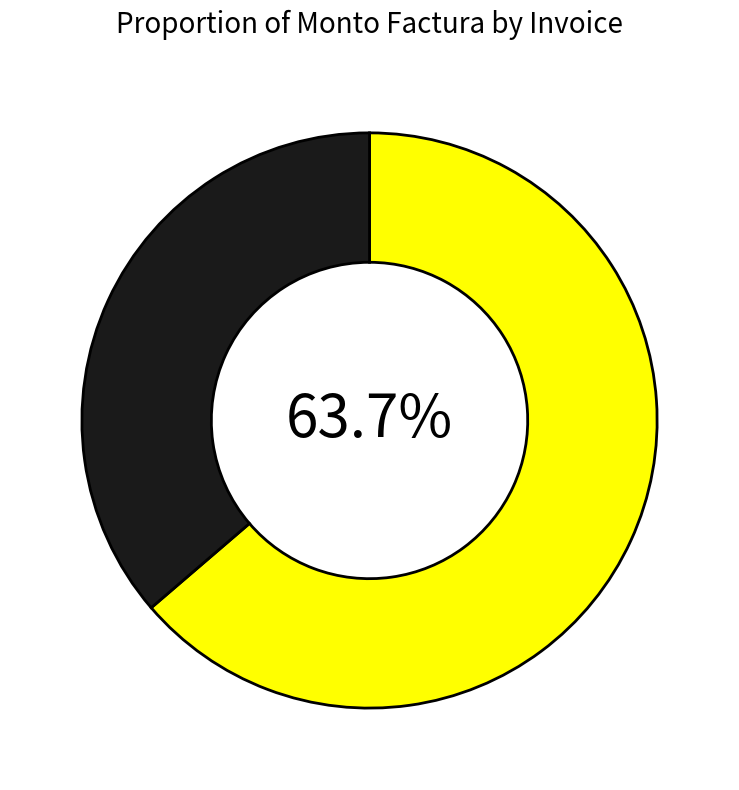

Is there a majority slice in this chart?

Yes